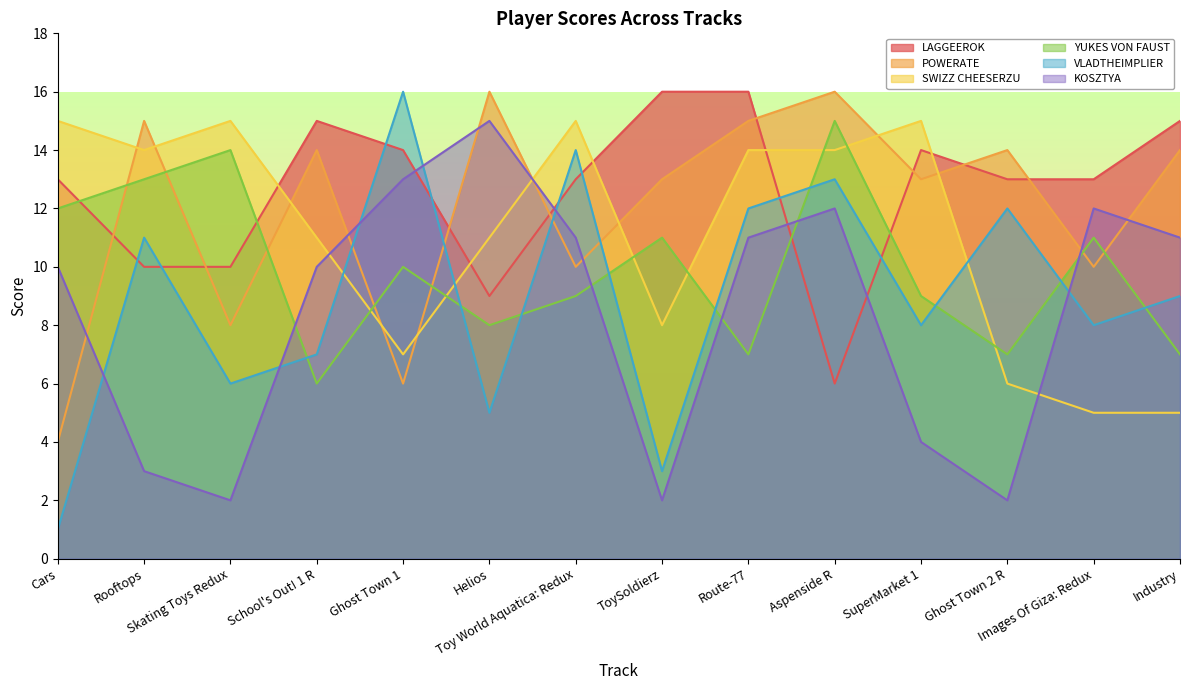

Is the value of POWERATE at Route-77 greater than the value of KOSZTYA at Ghost Town 2 R?

Yes